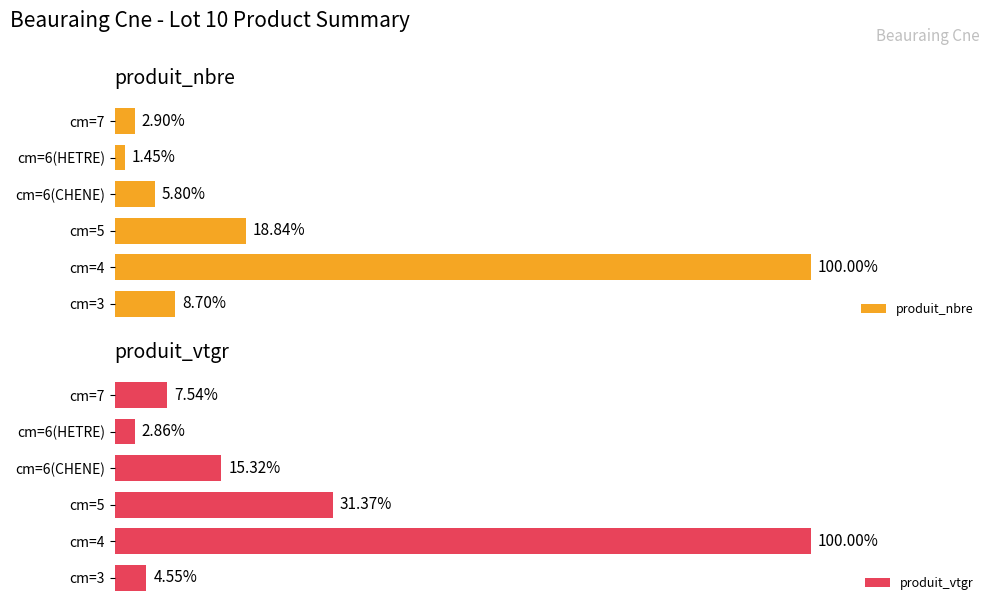

At cm=5, list the series in order from largest to smallest.

produit_nbre, produit_vtgr